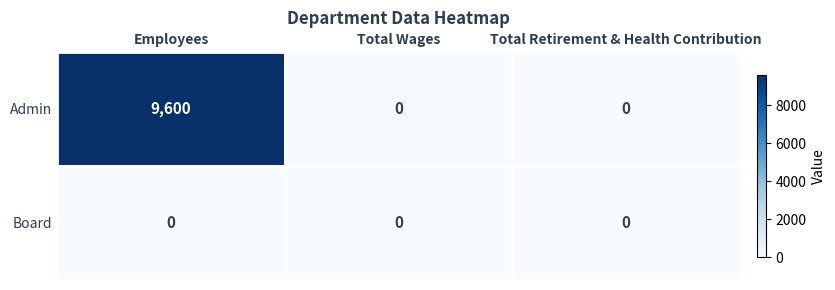

What is the total value across all series at Employees?

9600